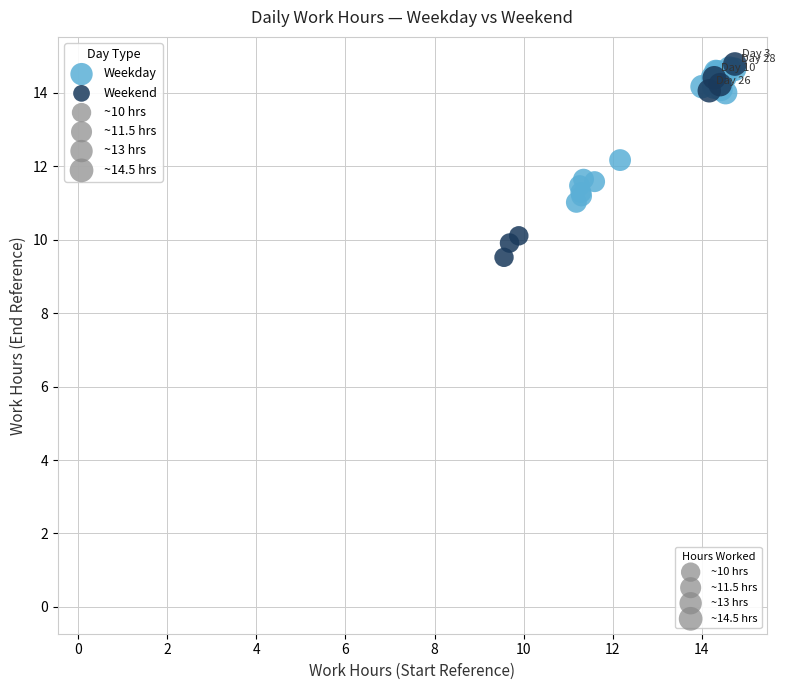

Which series contains the lowest Y value?

Weekend